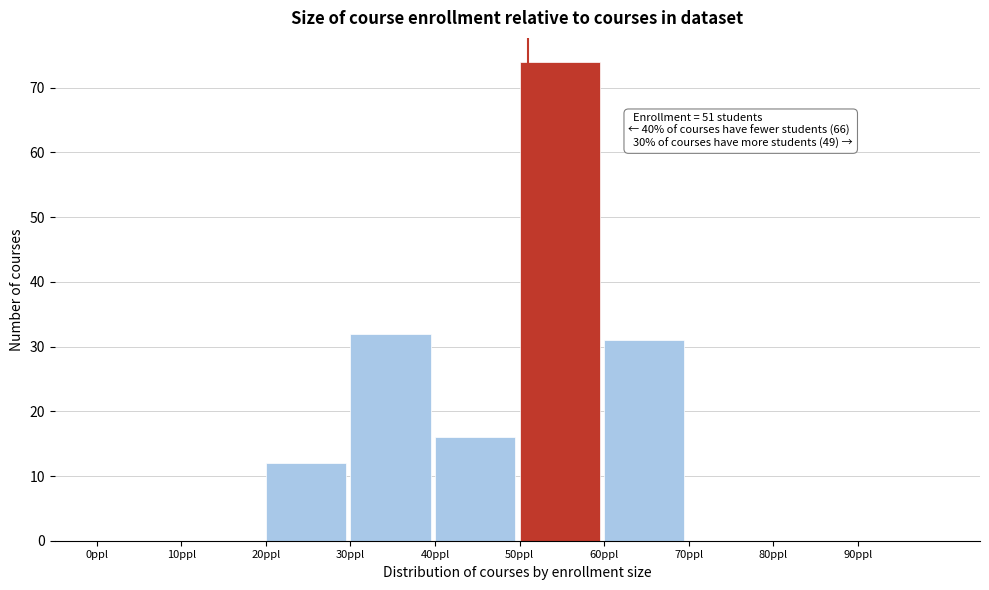

Over which range of the x-axis is the bar tallest?

50 to 60